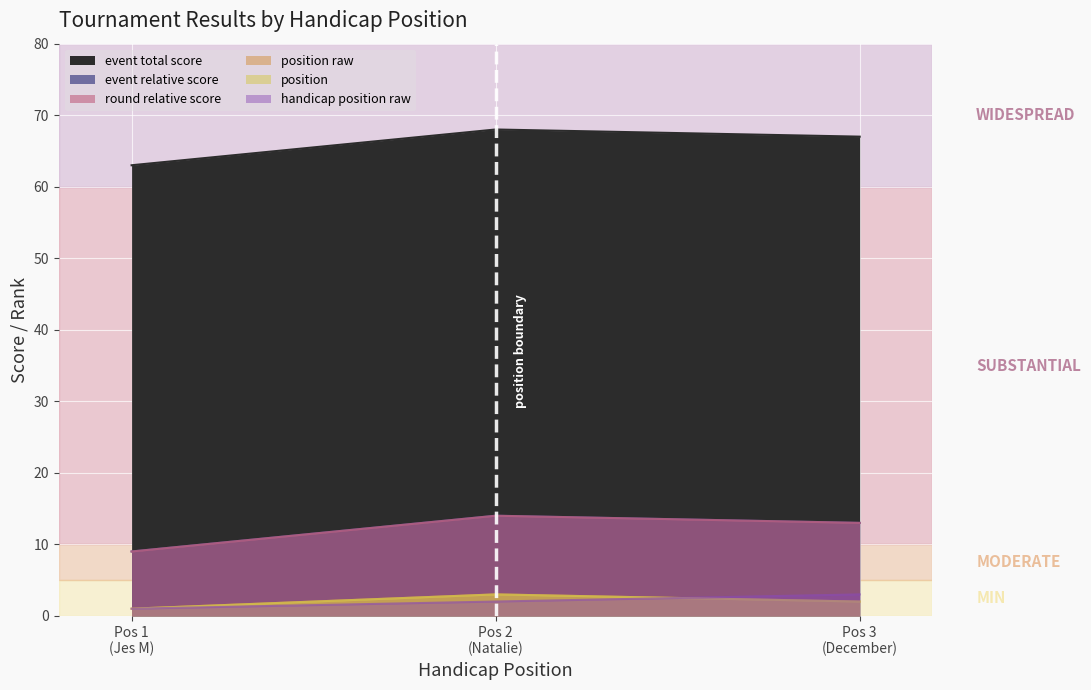

How many data points does each series have?

3